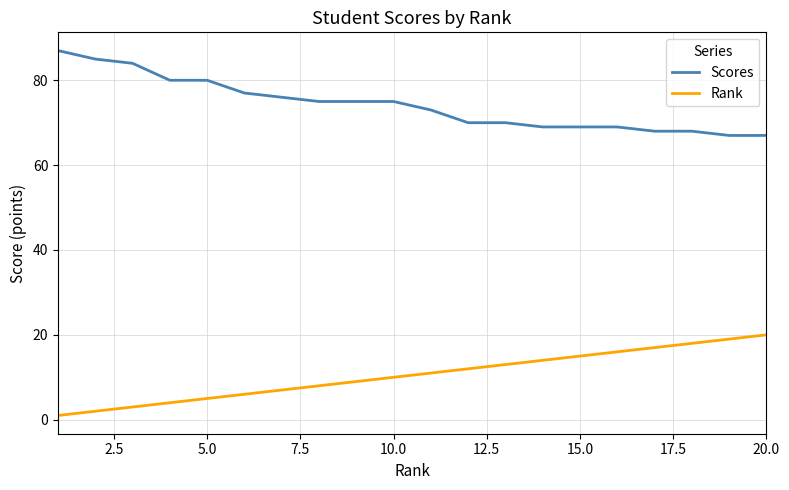

What is the minimum value for Scores?

67